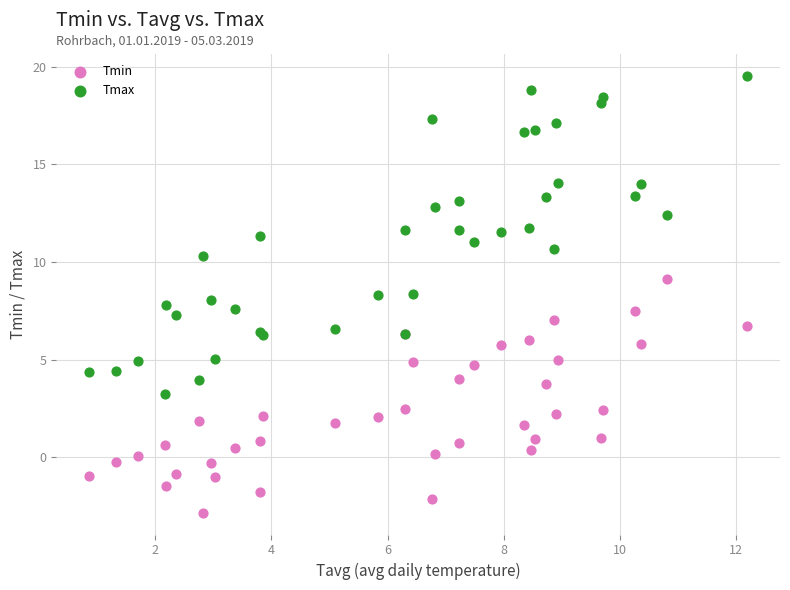

Which series contains the highest Y value?

Tmax